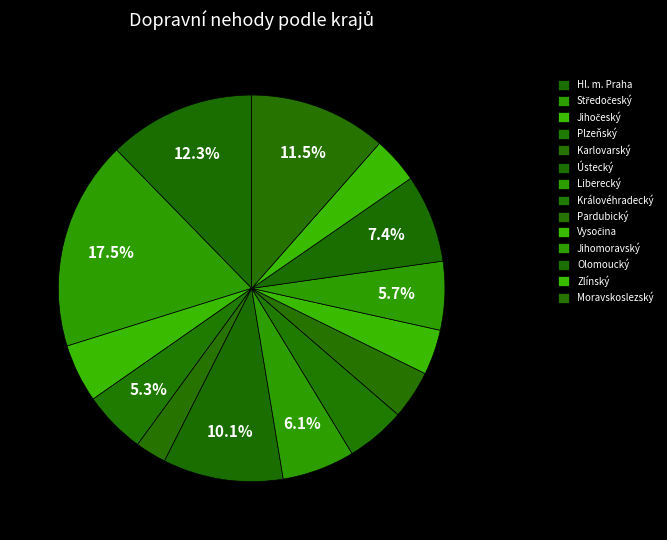

Which category has the biggest portion of the pie?

Středočeský